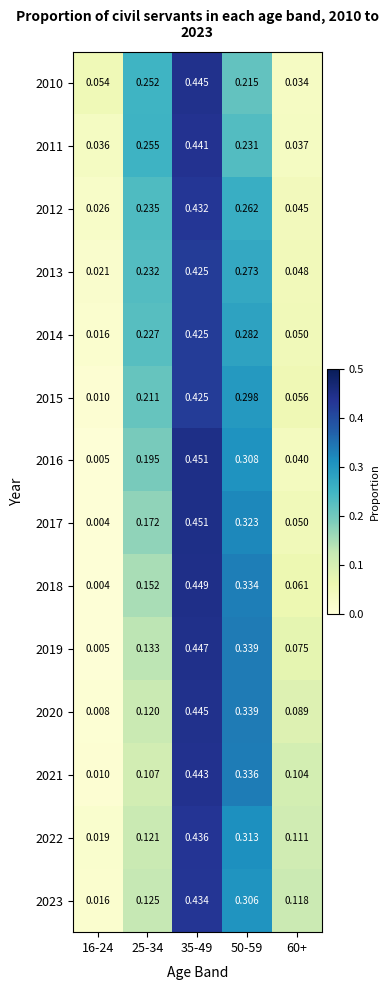

Is the value of 2020 at 25-34 greater than the value of 2016 at 16-24?

Yes